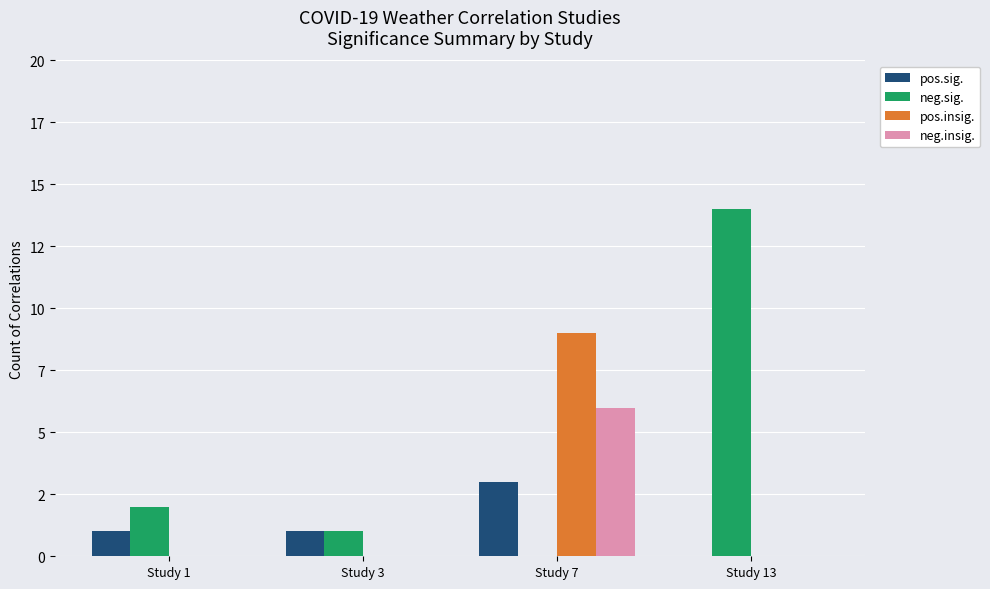

Does the chart contain stacked bars?

No